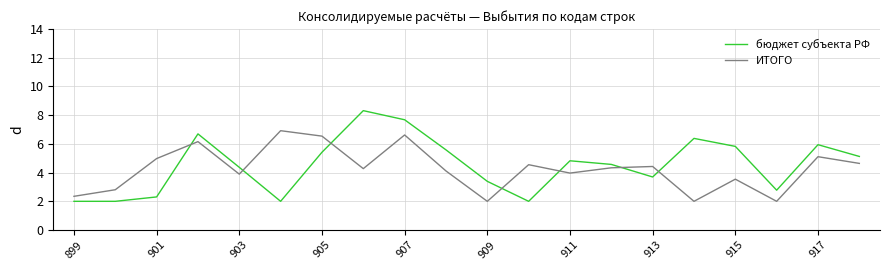

How many lines are shown in the chart?

2